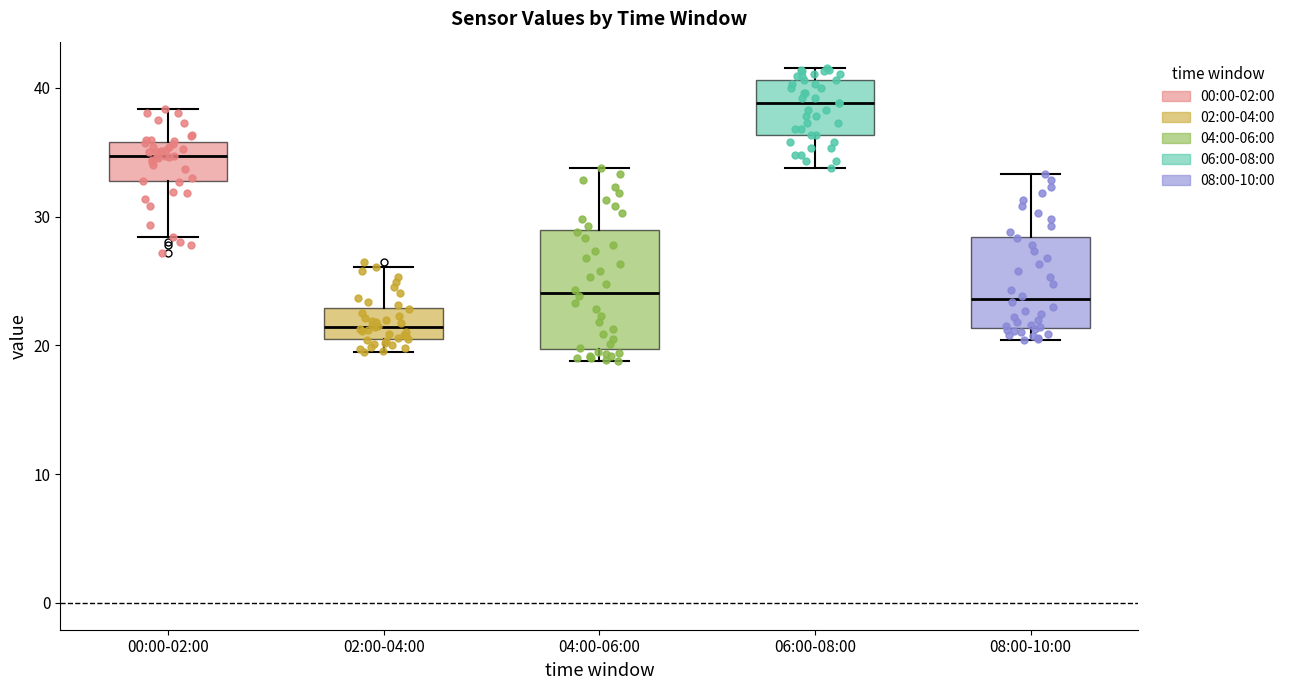

Which box's median line is the highest?

06:00-08:00